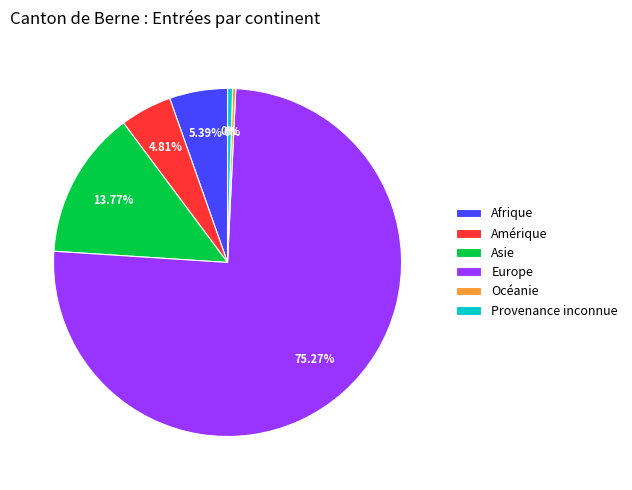

To the nearest percent, what is the difference between the largest and smallest slice percentages?

75%